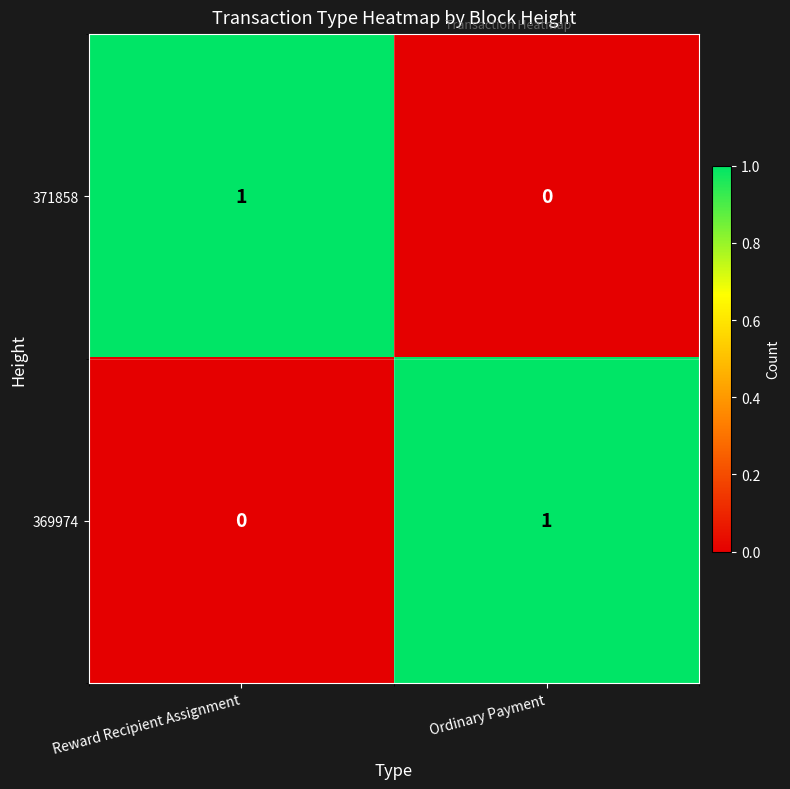

Reading left to right, extract all data points from this chart.

371858: 1	0
369974: 0	1